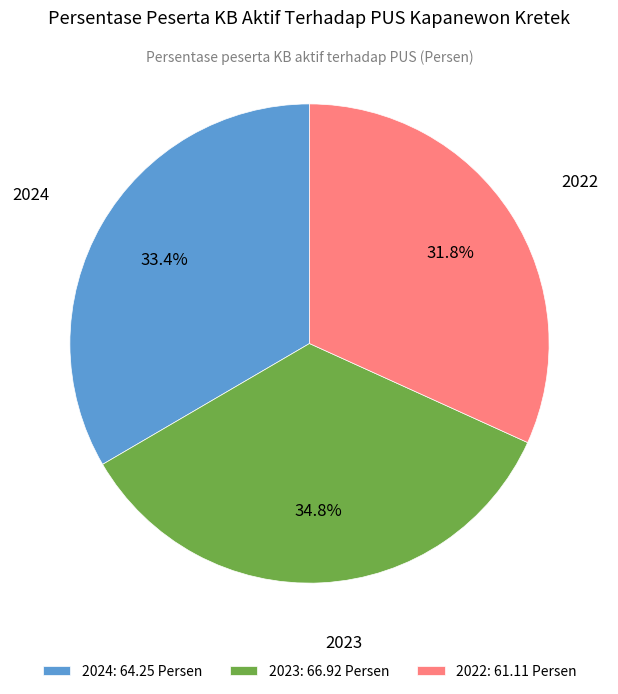

To the nearest percent, what is the difference between the 2024 and 2022 slice percentages?

2%